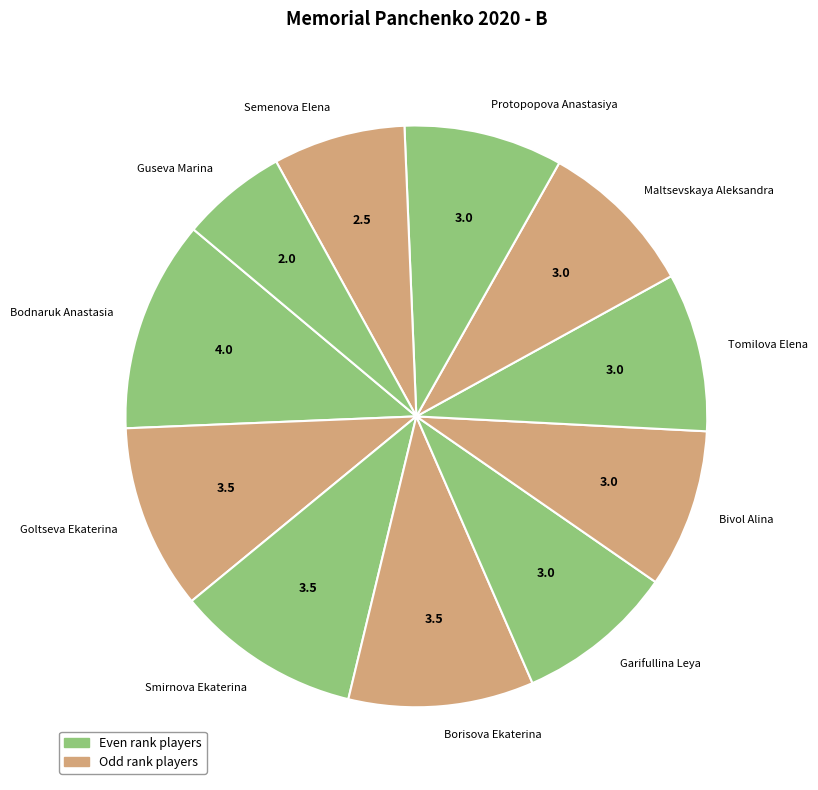

Approximately how many times larger is the value at Guseva Marina compared to Bodnaruk Anastasia?

0.5